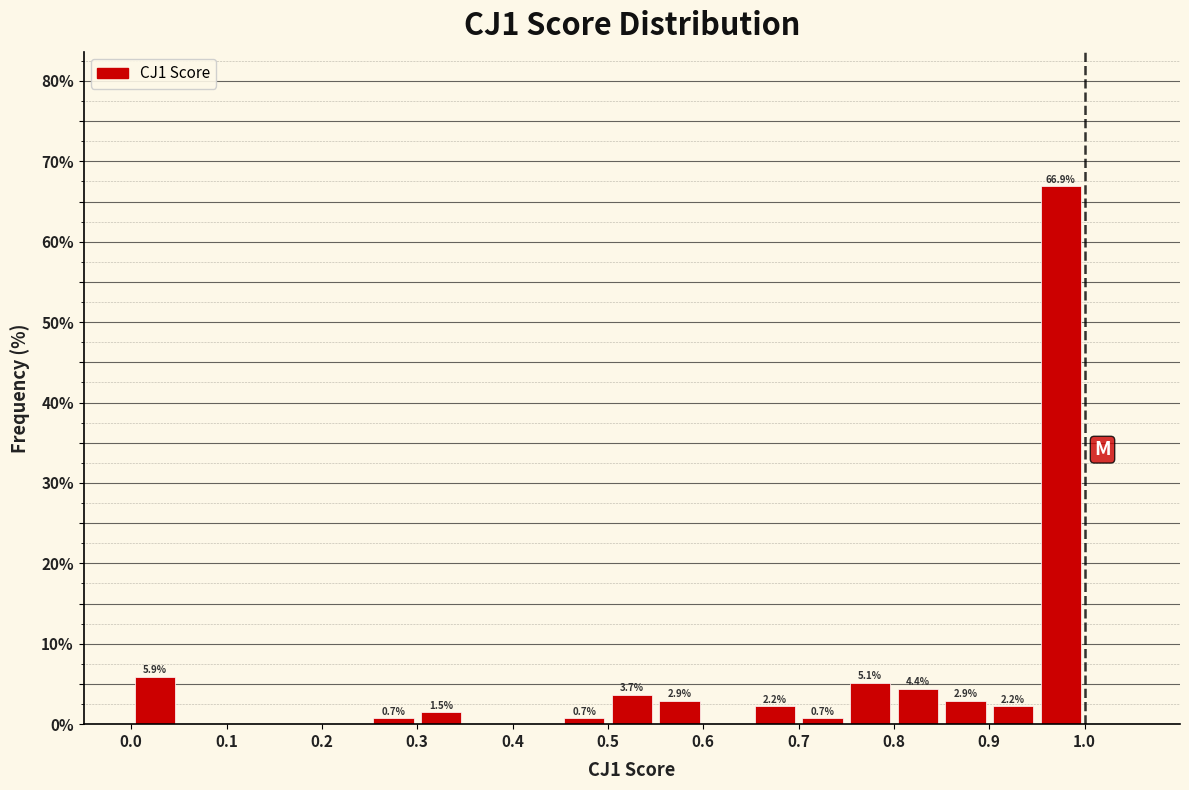

Which range on the x-axis has the tallest bar?

0.95 to 1.00